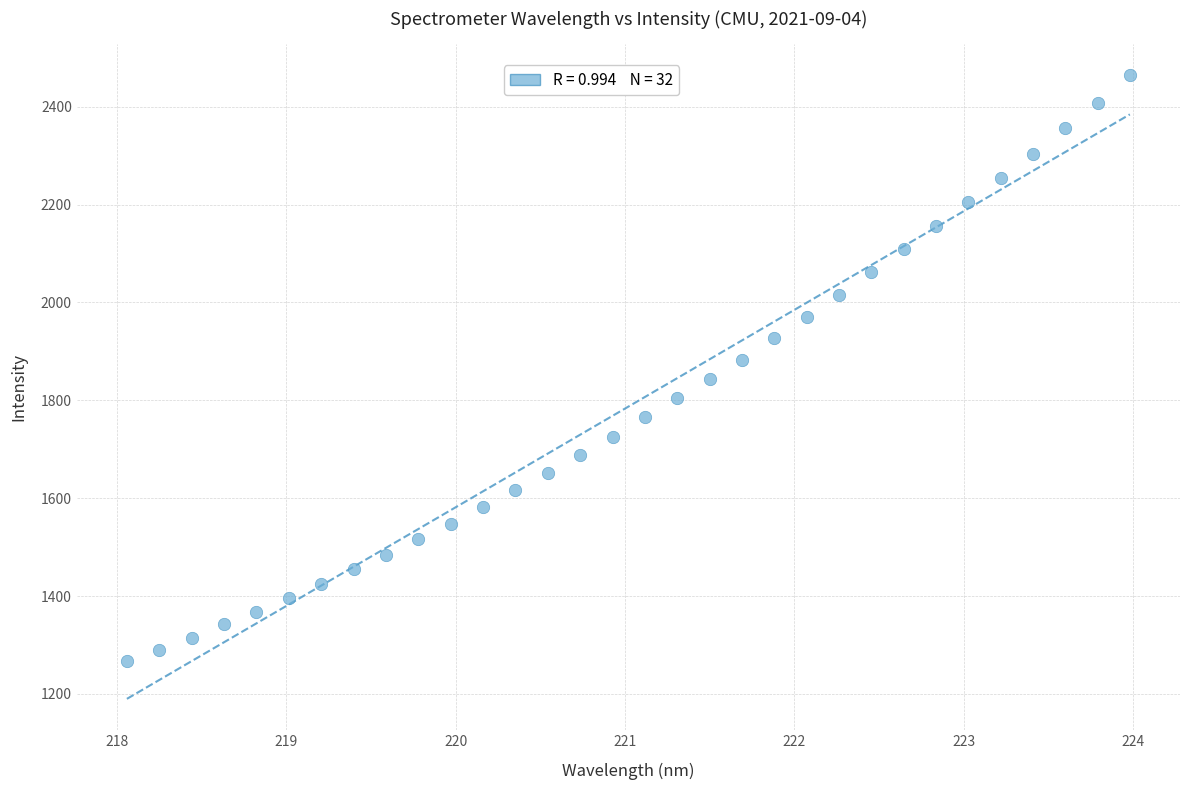

What is the range of X values (max minus min)?

5.9